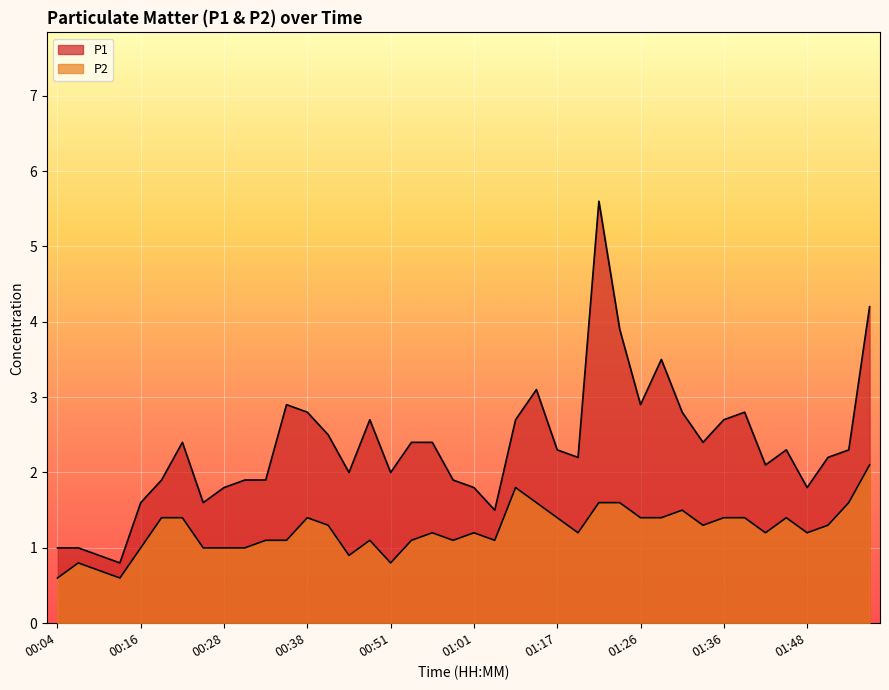

What is the label of the 39th point from the right?

00:06